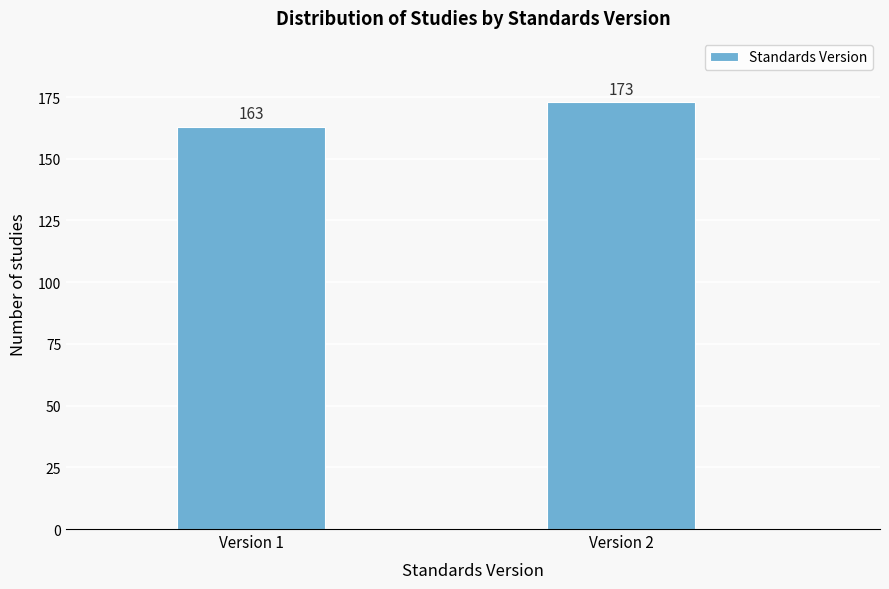

Reading right to left, what are all the values shown in this chart?

Version 2=173	Version 1=163